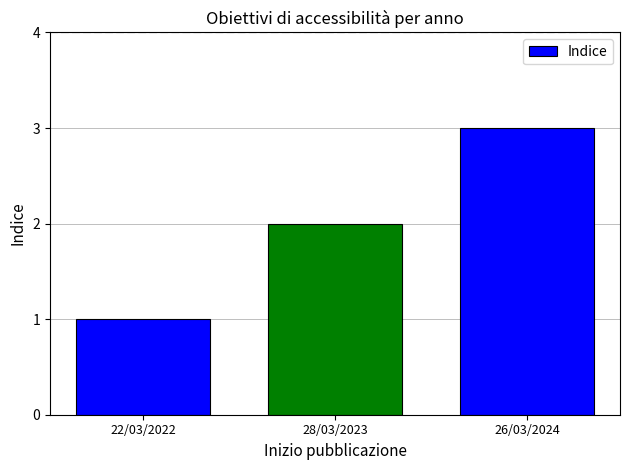

What is the label of the 2nd bar from the left?

28/03/2023